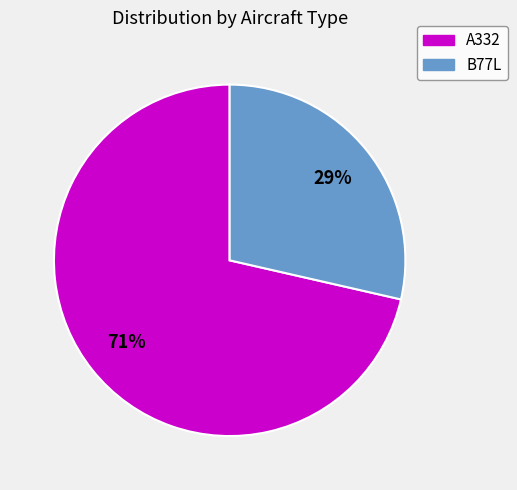

To the nearest percent, what is the combined percentage of B77L and A332?

100%